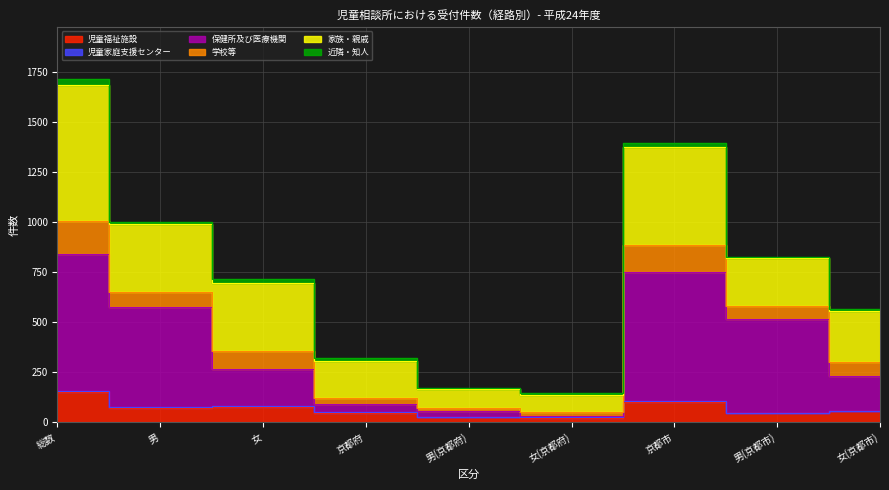

Is it true that 保健所及び医療機関 equals 36 at 京都府?

False